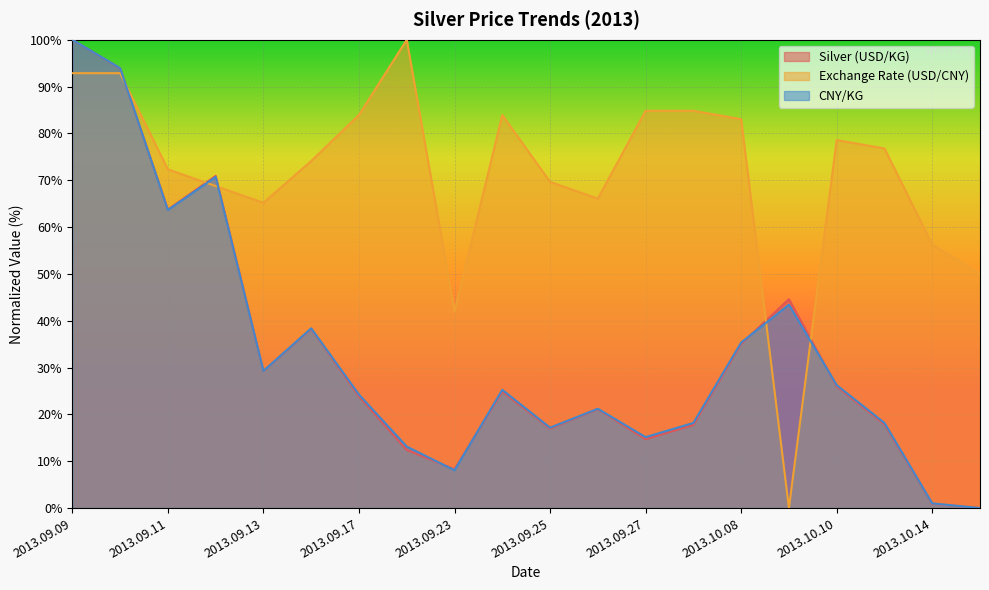

The CNY/KG series shows 25.3 at 2013.09.24. True or false?

True